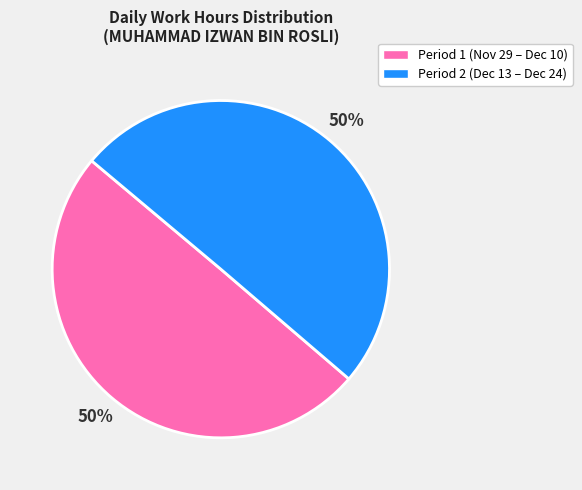

Is the sum of Period 1 (Nov 29 – Dec 10) and Period 2 (Dec 13 – Dec 24) greater than half?

Yes